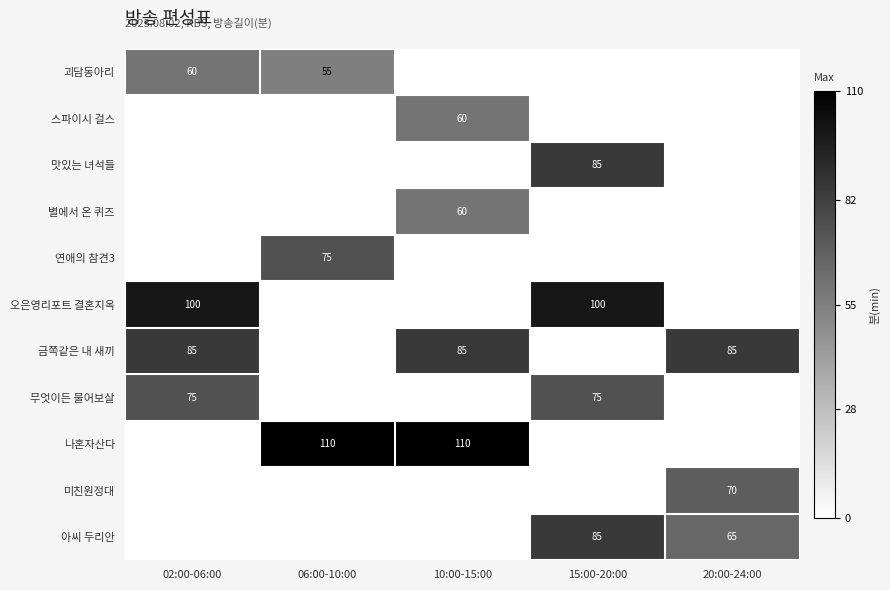

True or false: 괴담동아리 has a value of 106 at 02:00-06:00.

False